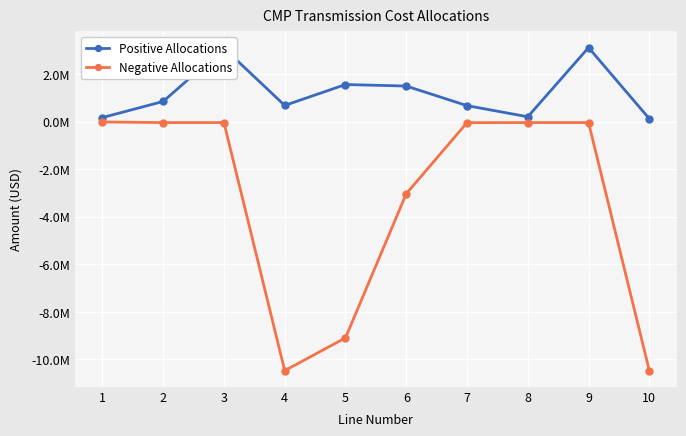

What are all the series names shown in the legend?

Positive Allocations, Negative Allocations